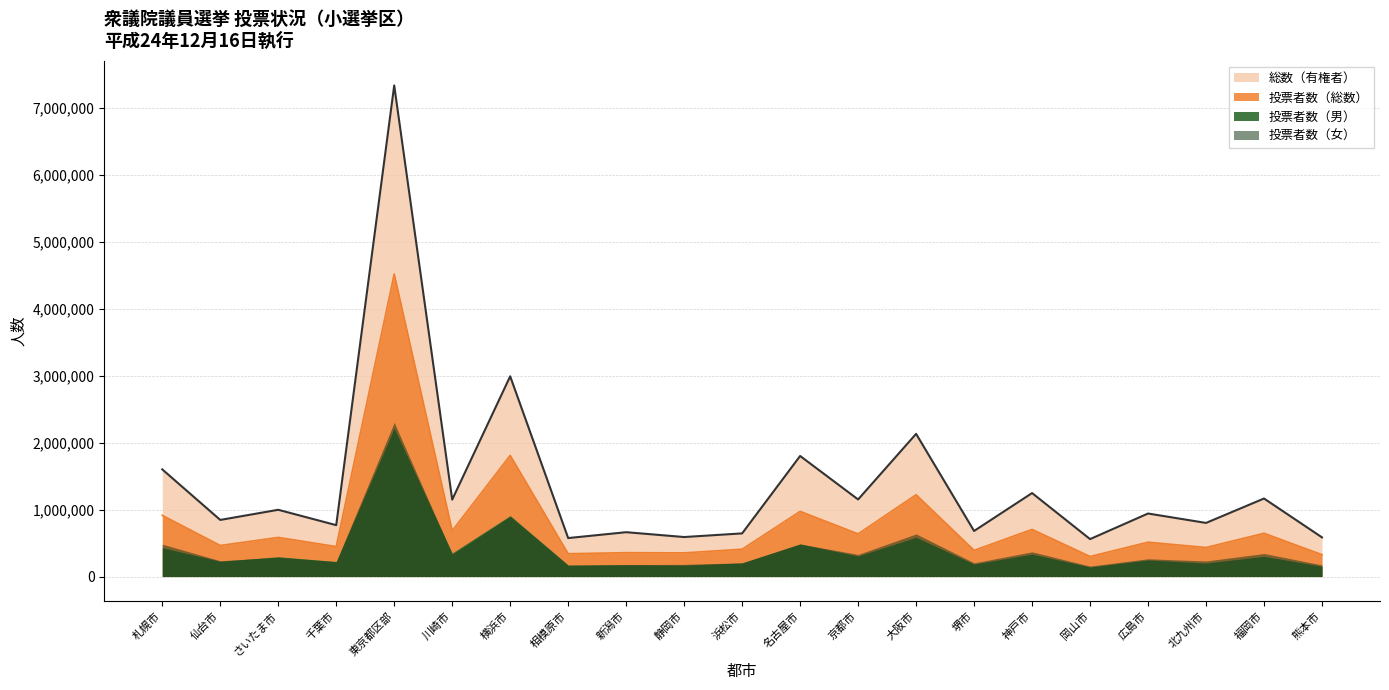

What is the lowest value of the 総数（有権者） series?

558852